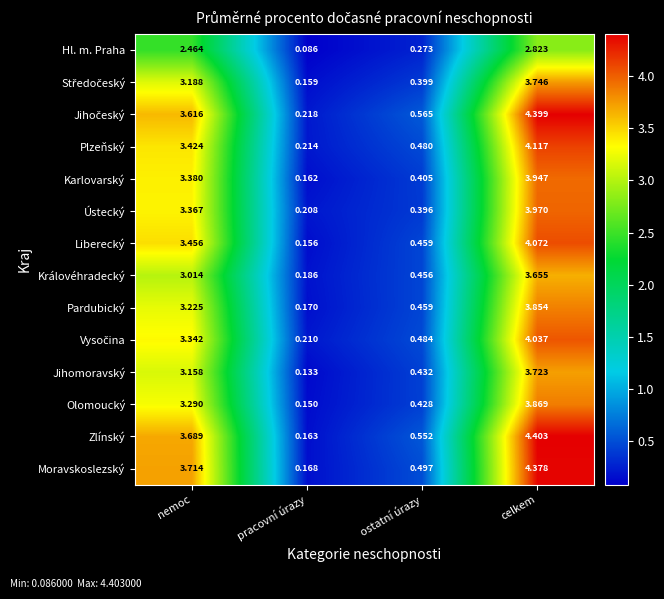

Which series has the largest range (max minus min)?

Zlínský